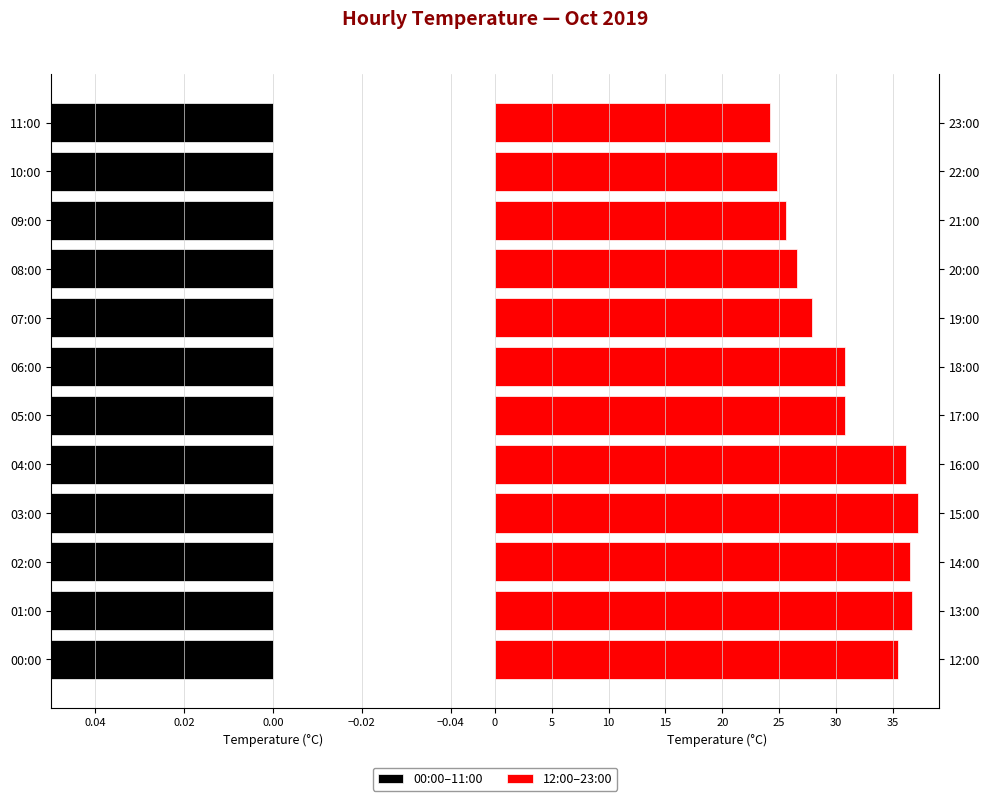

Are the bars grouped side by side (vs. stacked)?

Yes